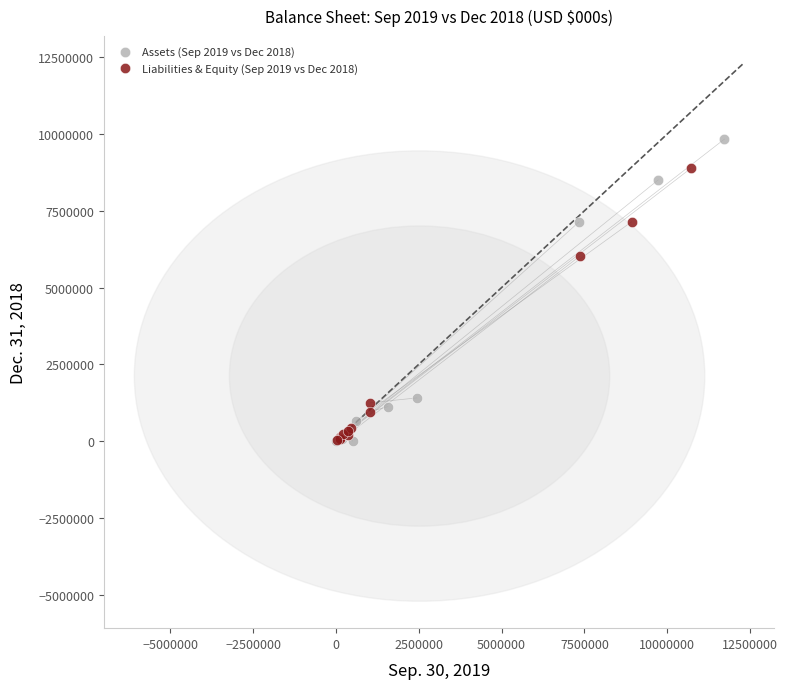

Which series contains the highest Y value?

Assets (Sep 2019 vs Dec 2018)